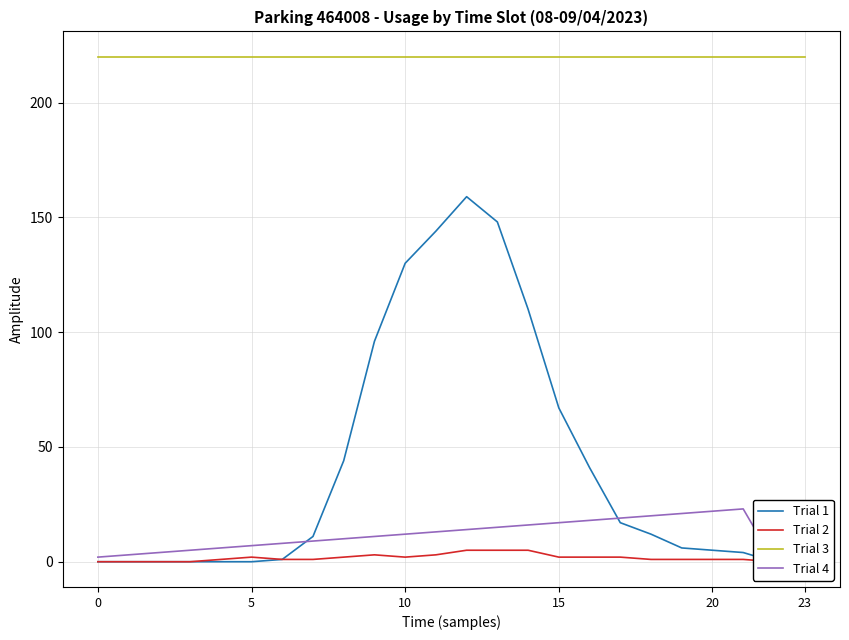

Reading left to right, list all the values displayed in this chart.

Trial 1: 0	0	0	0	0	0	1	11	44	96	130	144	159	148	110	67	41	17	12	6	5	4	0	0
Trial 2: 0	0	0	0	1	2	1	1	2	3	2	3	5	5	5	2	2	2	1	1	1	1	0	0
Trial 3: 220	220	220	220	220	220	220	220	220	220	220	220	220	220	220	220	220	220	220	220	220	220	220	220
Trial 4: 2	3	4	5	6	7	8	9	10	11	12	13	14	15	16	17	18	19	20	21	22	23	0	1